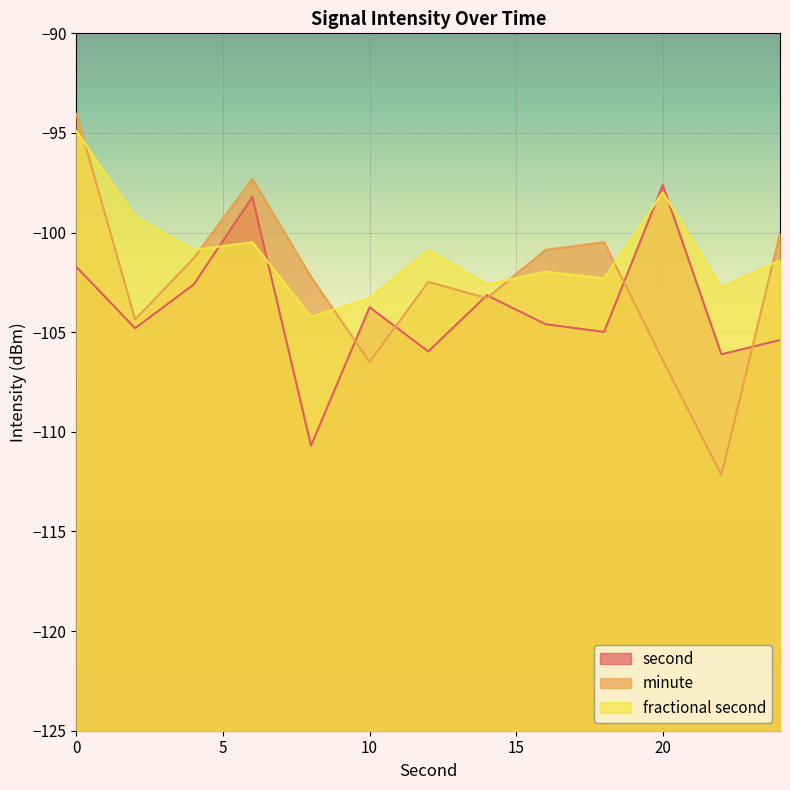

What is the difference between the maximum and second lowest values in the fractional second series?

8.4